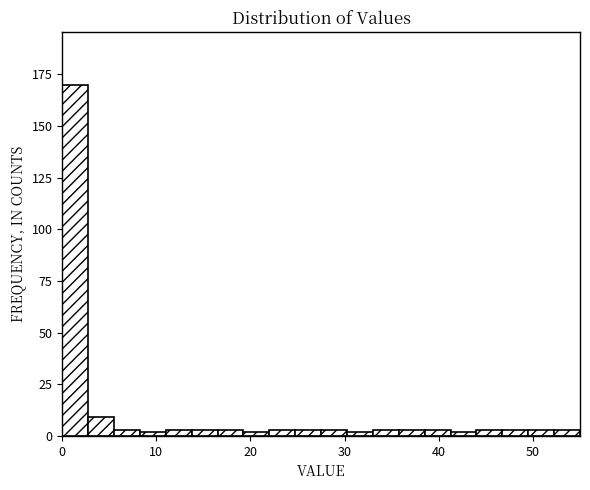

Read against the x-axis, roughly where is the centre of the tallest bar?

1